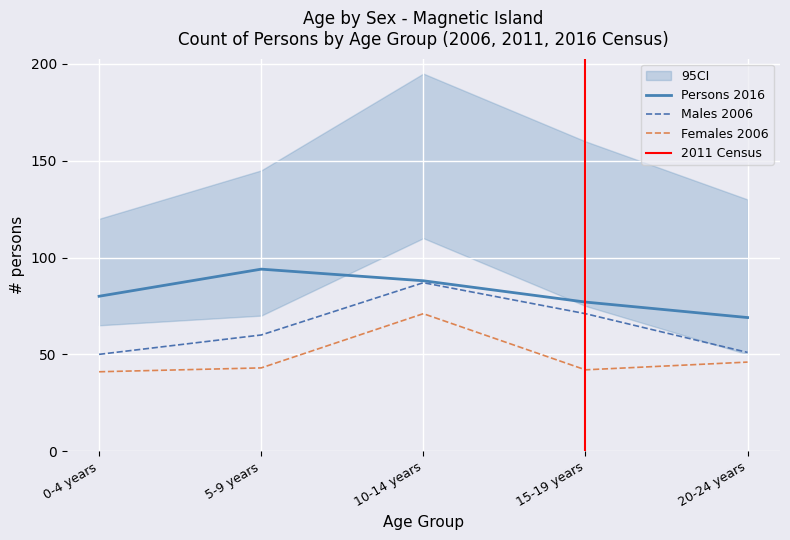

The Persons 2016 series shows 133 at 0-4 years. True or false?

False